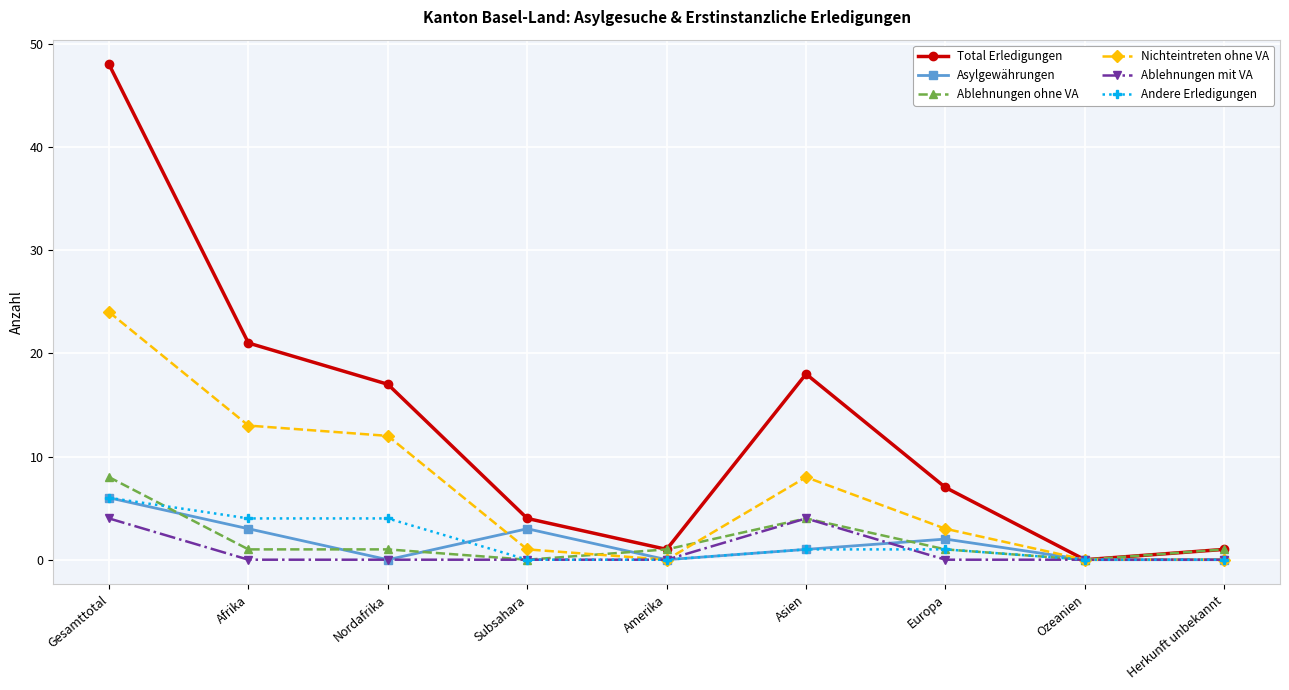

True or false: Andere Erledigungen has a value of 10 at Gesamttotal.

False